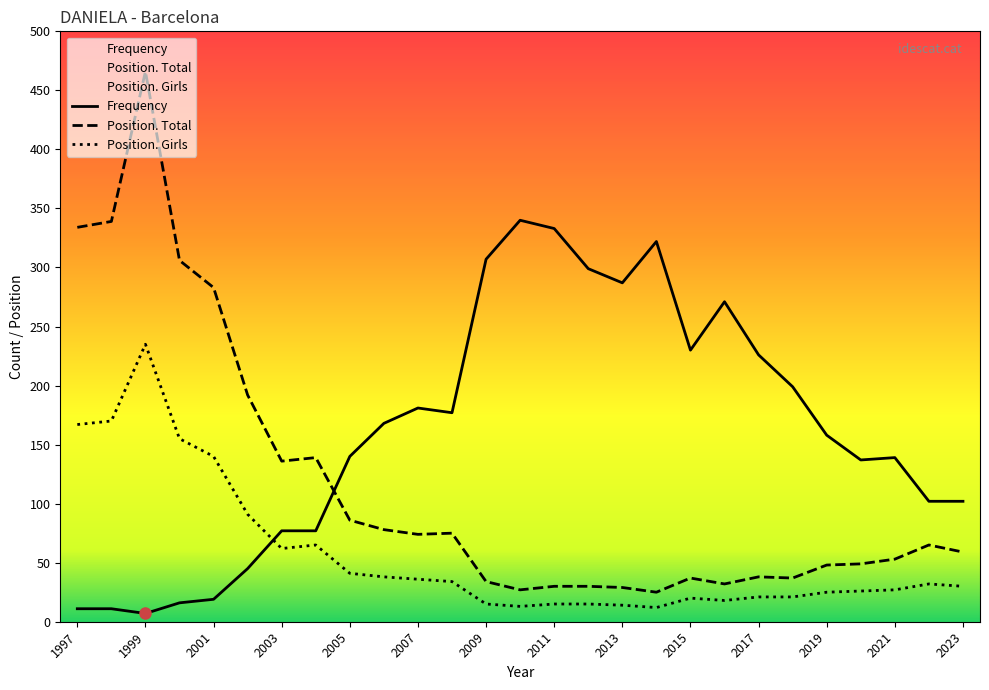

Read the Frequency value at 2000, to the nearest 10.

20